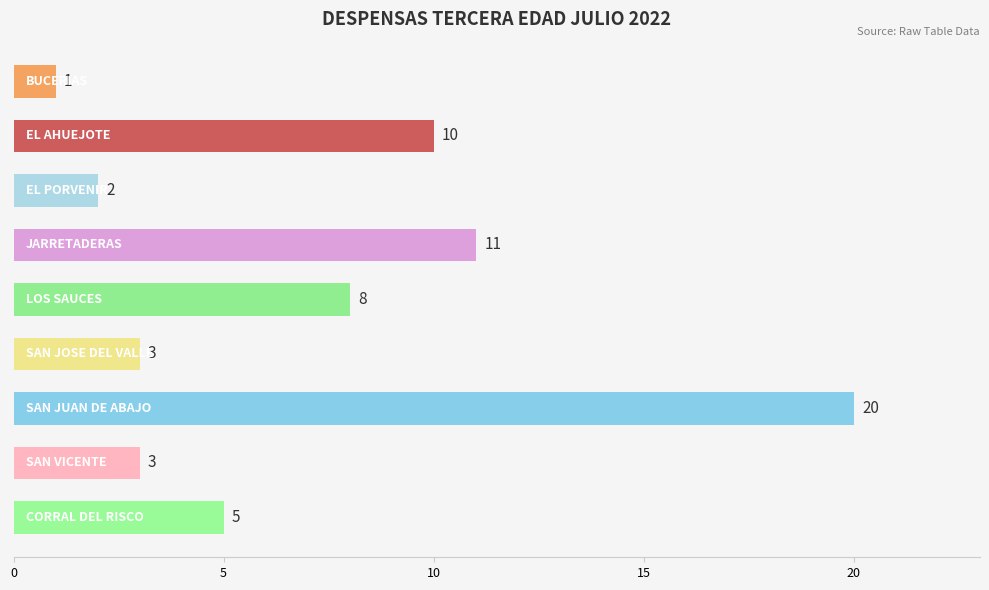

What is the value of the 8th bar from the top?

3